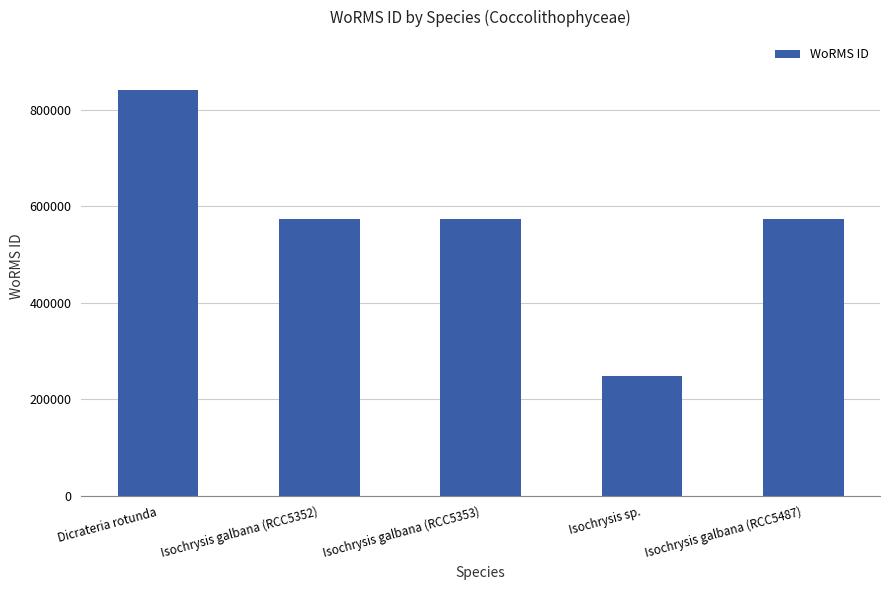

Which category has the highest value across all series?

Dicrateria rotunda